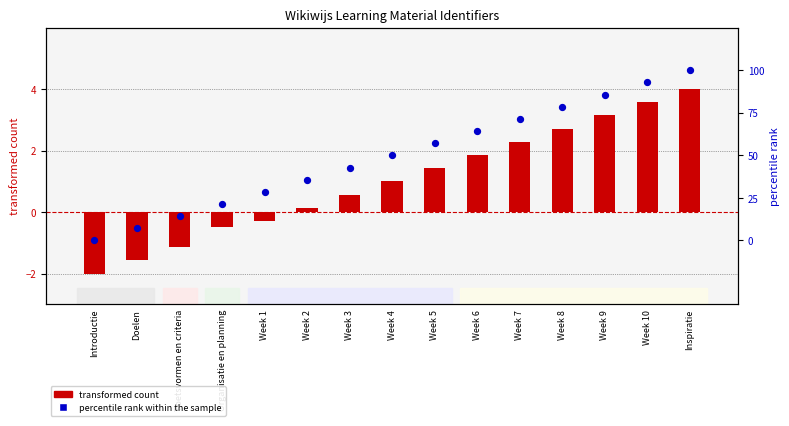

What are all the series names shown in the legend?

transformed count, percentile rank within the sample